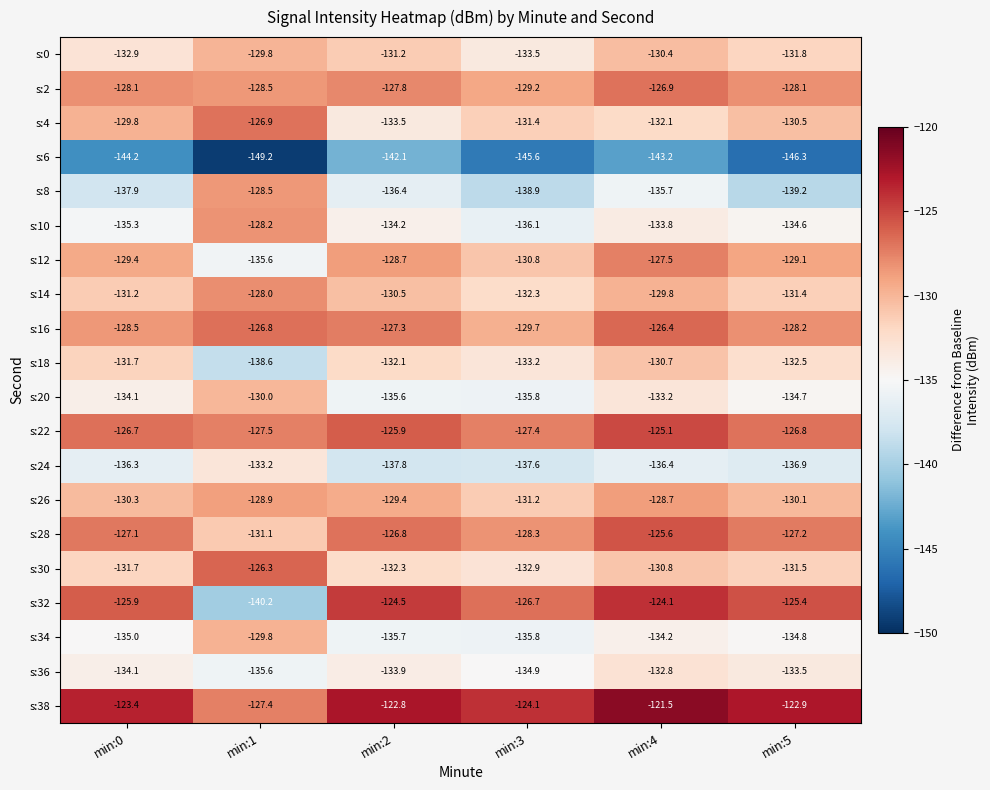

Which series has the largest range (max minus min)?

s:32